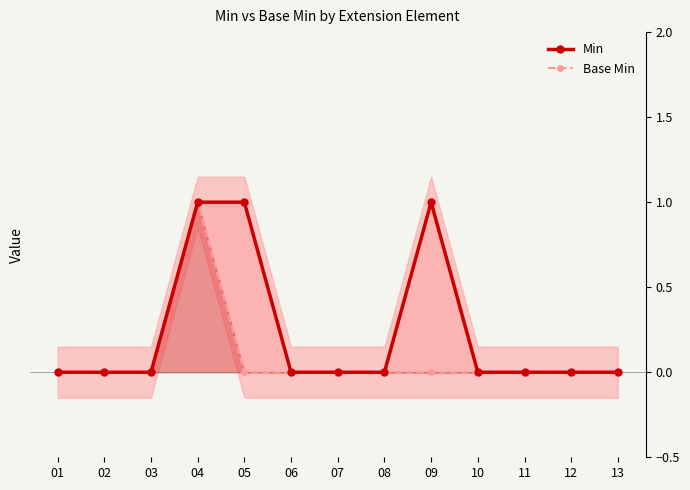

What is the difference between the second highest and minimum values in the Min series?

1